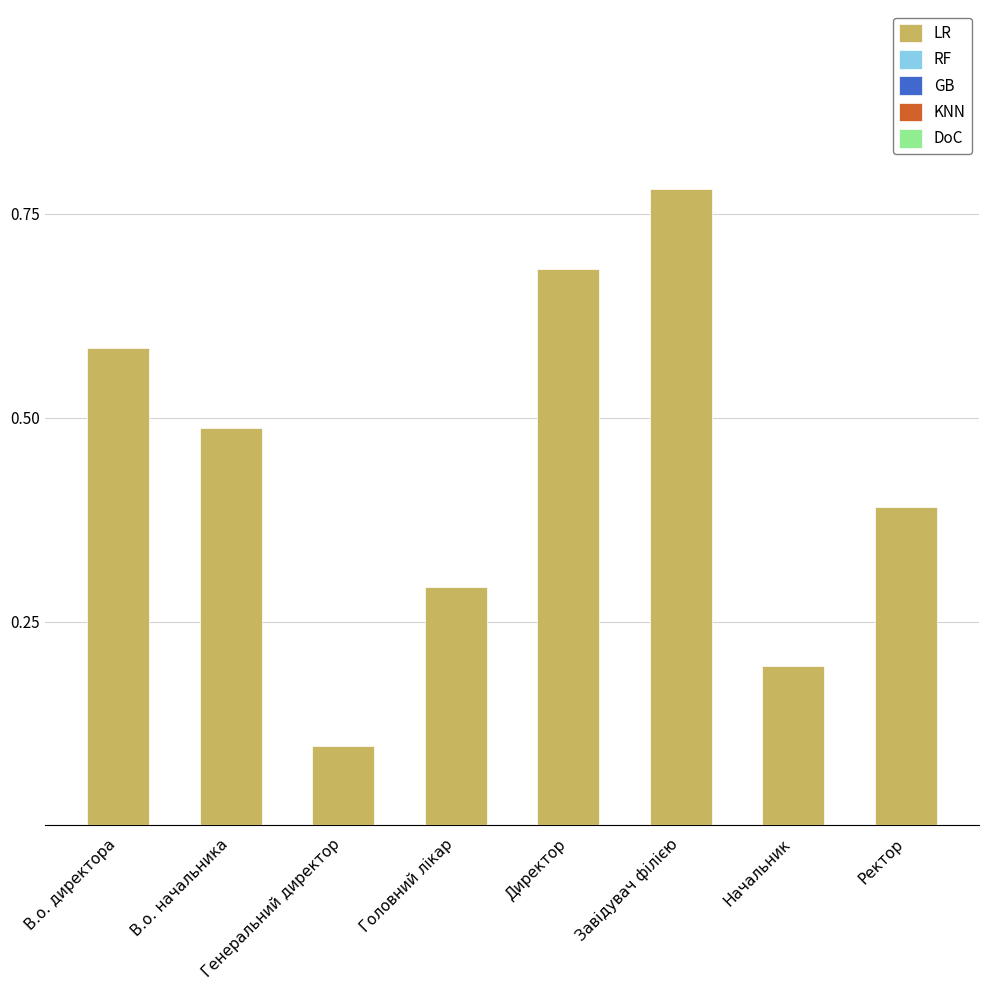

What position from the right is Ректор?

1